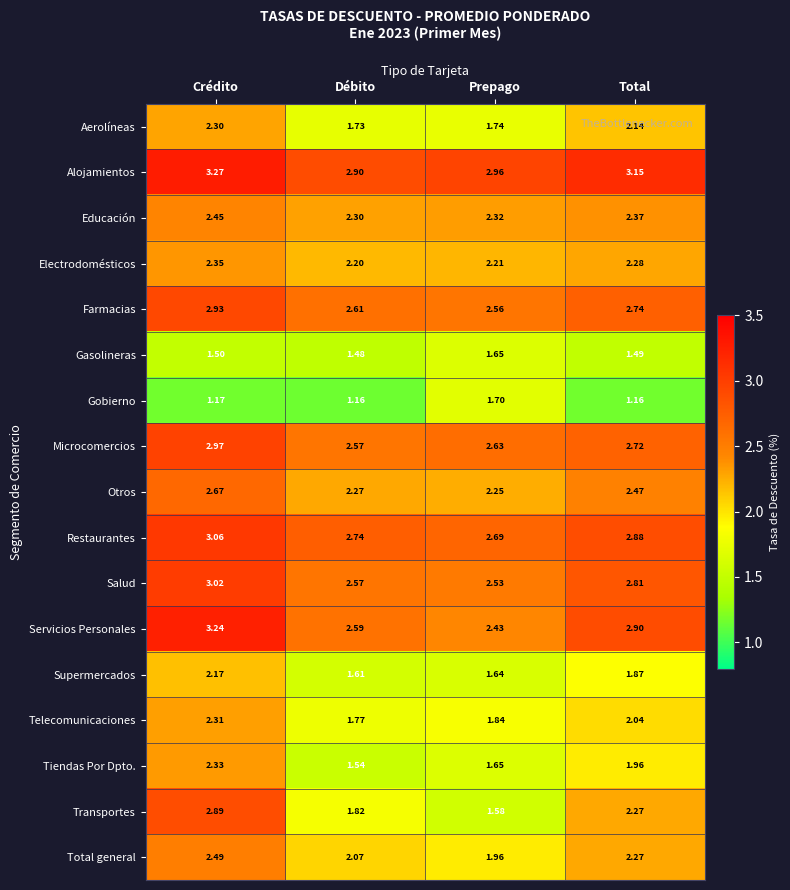

At which label is Restaurantes closest to 2?

Prepago